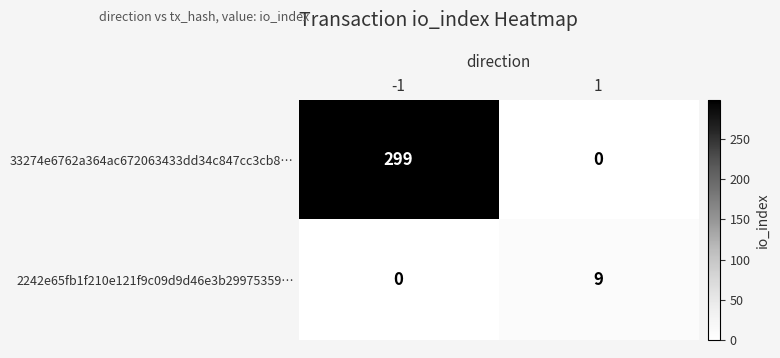

What is the maximum value for 2242e65fb1f210e121f9c09d9d46e3b29975359…?

9